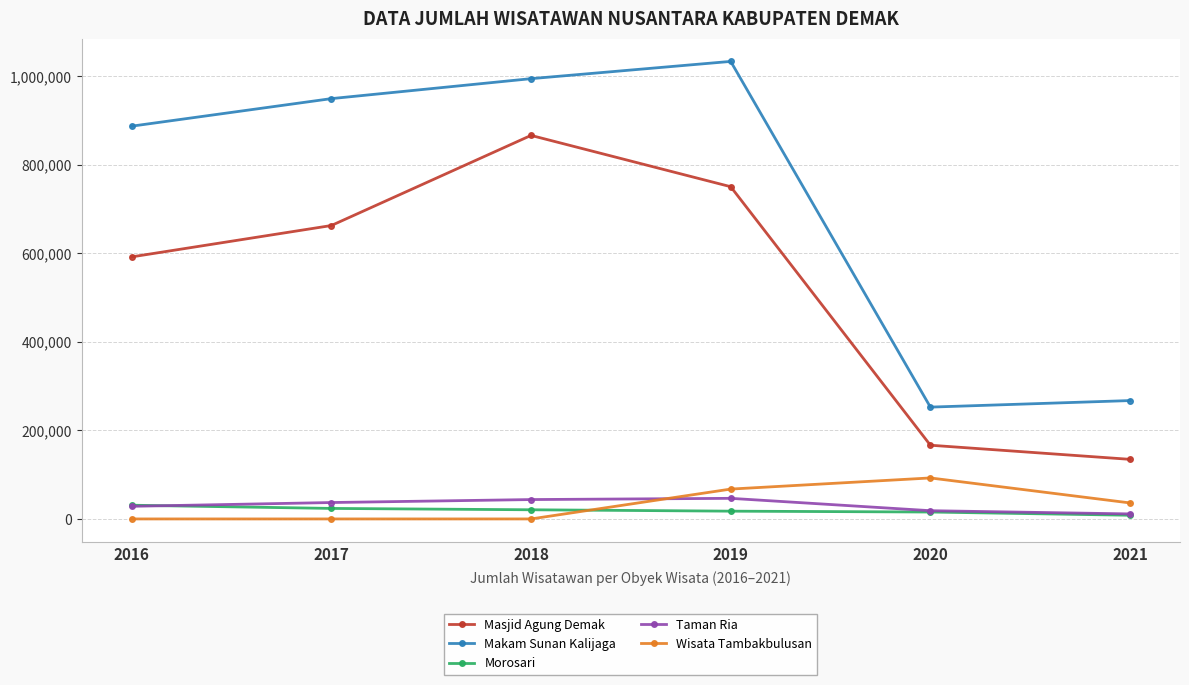

The Masjid Agung Demak series shows 166478 at 2020. True or false?

True